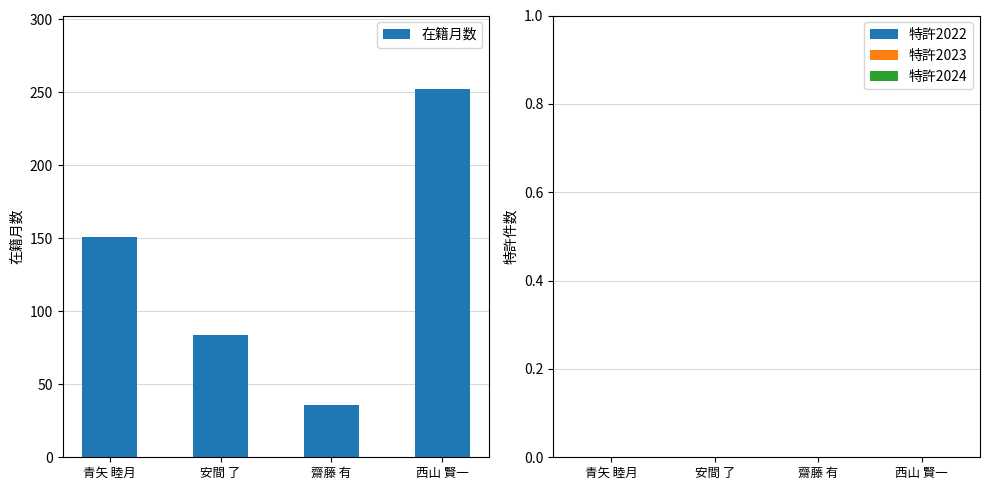

The value at 齋藤 有 is 14. True or false?

False